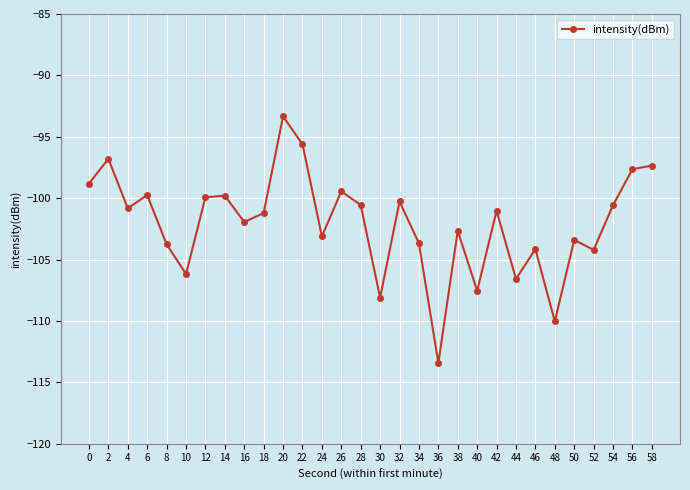

What is the value of the 22nd point from the left?

-101.0